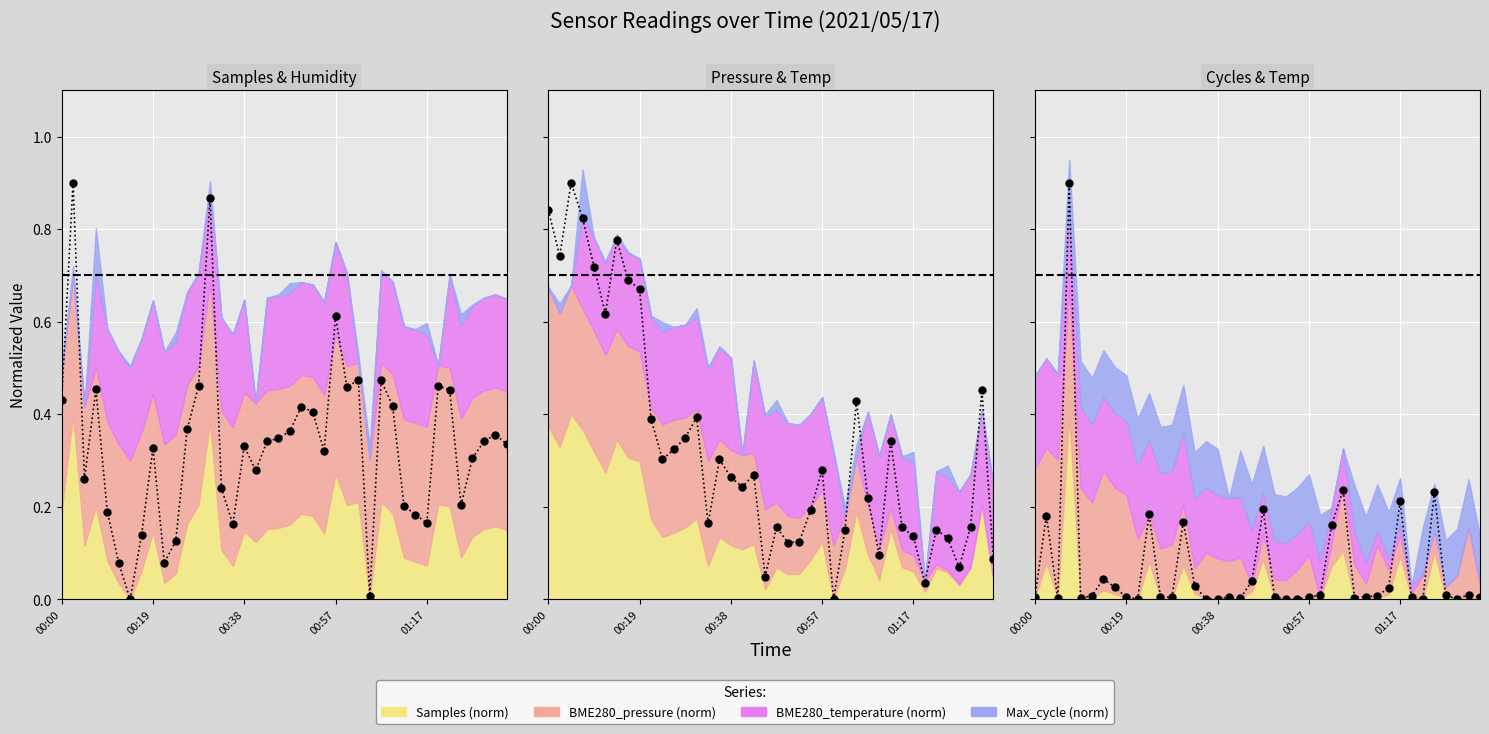

What is the greatest value displayed?

0.9